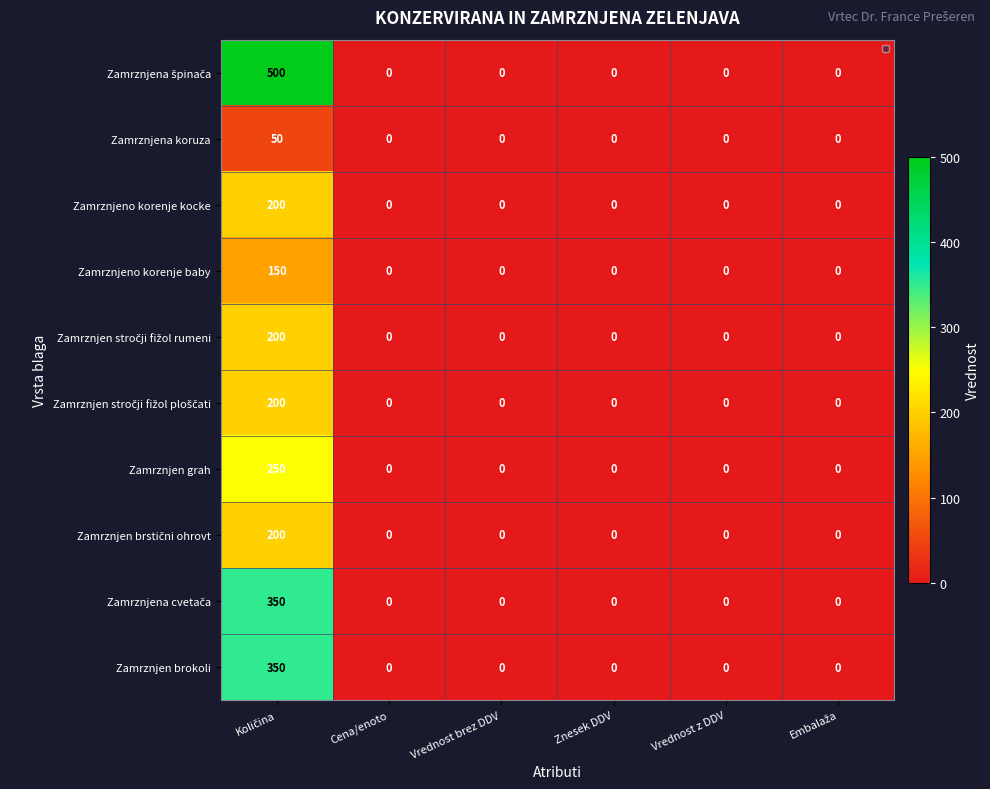

What is the greatest value displayed?

500